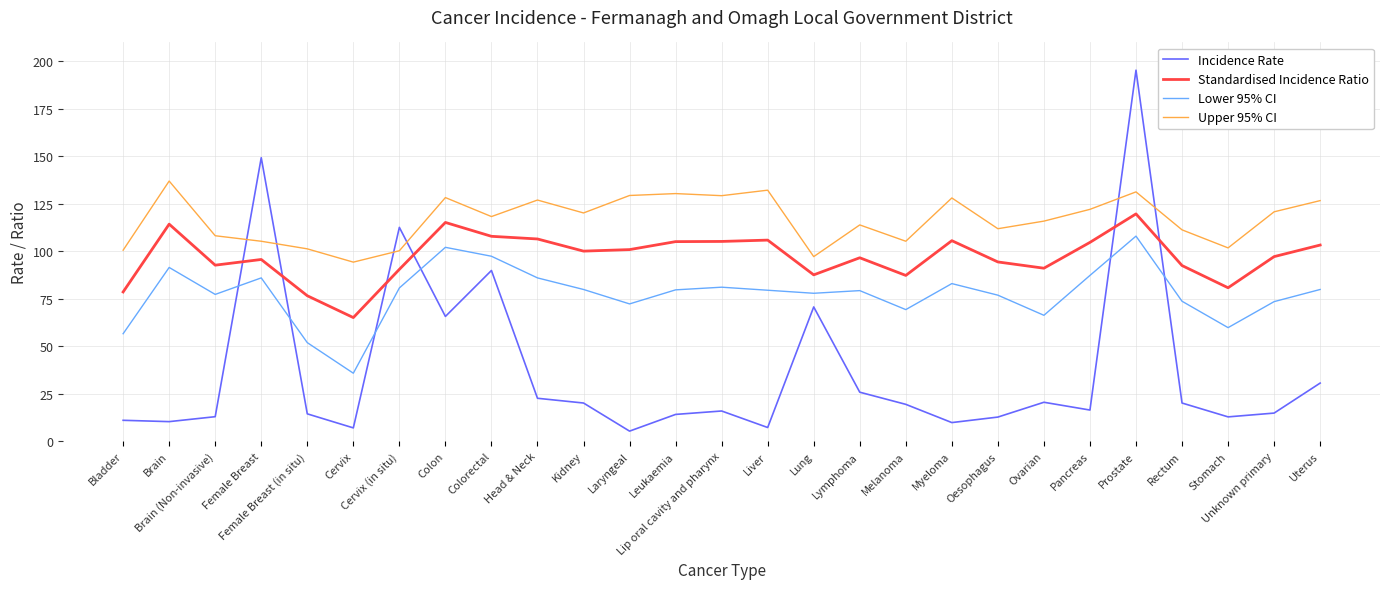

The Standardised Incidence Ratio series shows 165.2 at Head & Neck. True or false?

False